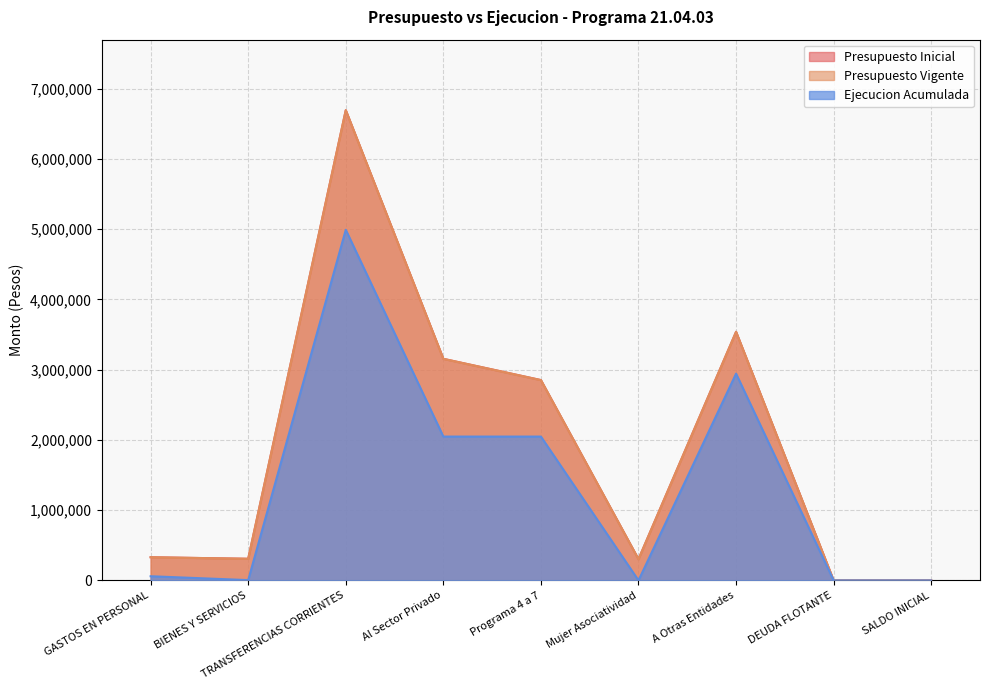

Reading left to right, list all the values displayed in this chart.

Presupuesto Inicial: 330271	308146	6693883	3154669	2851999	302670	3539214	500	500
Presupuesto Vigente: 330271	308146	6693883	3154669	2851999	302670	3539214	500	500
Ejecucion Acumulada: 59692	4545	4991420	2047780	2047780	0	2943640	14	0